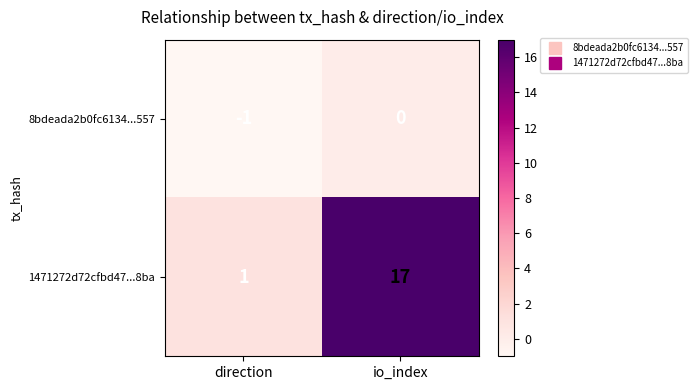

What is the total value across all series at io_index?

17